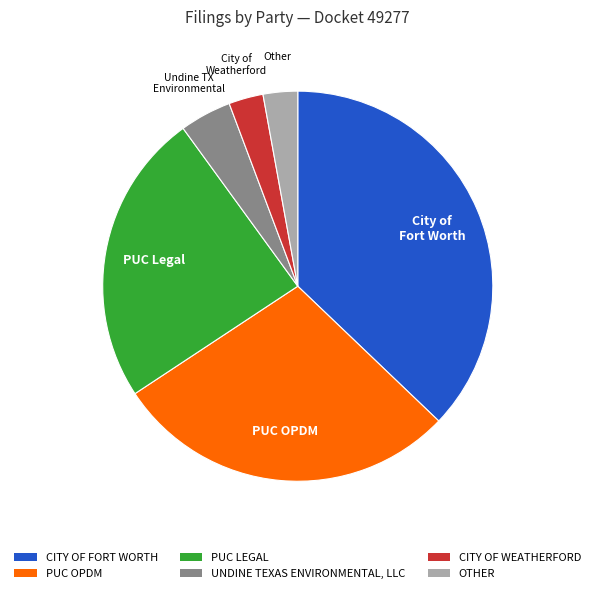

Between PUC LEGAL and CITY OF FORT WORTH, which is larger?

CITY OF FORT WORTH